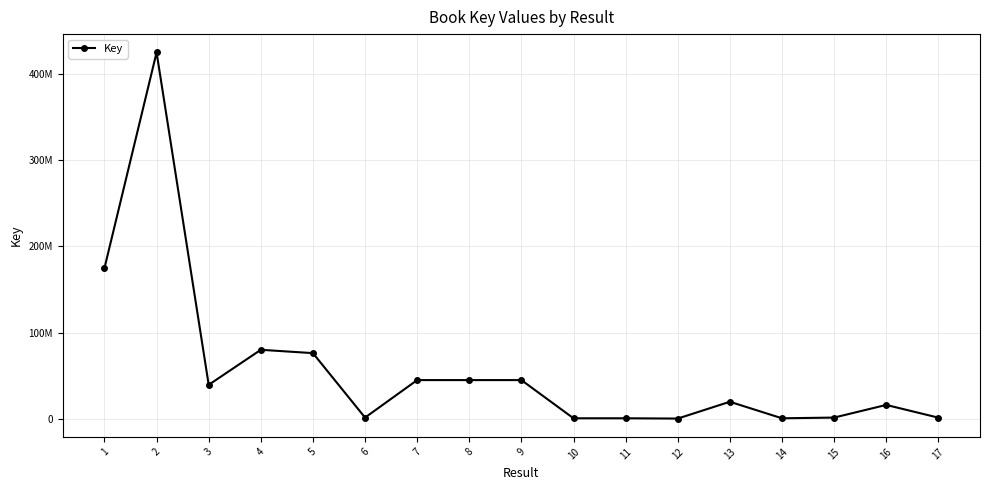

What is the value of the 1st point from the left?

174869023